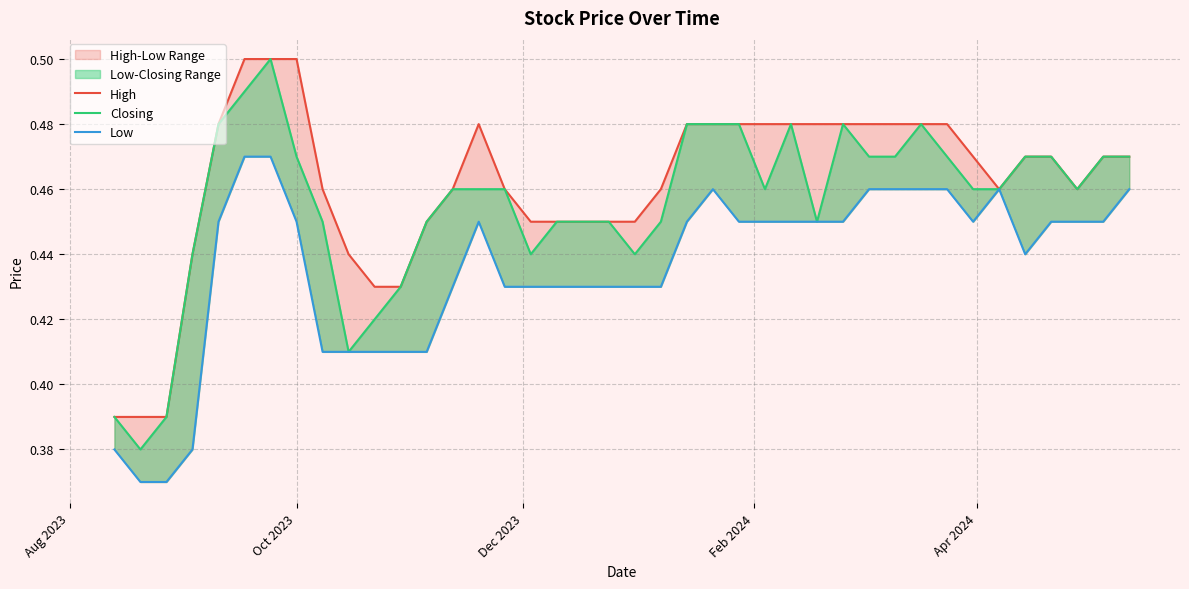

What is the sum of all High values?

18.5